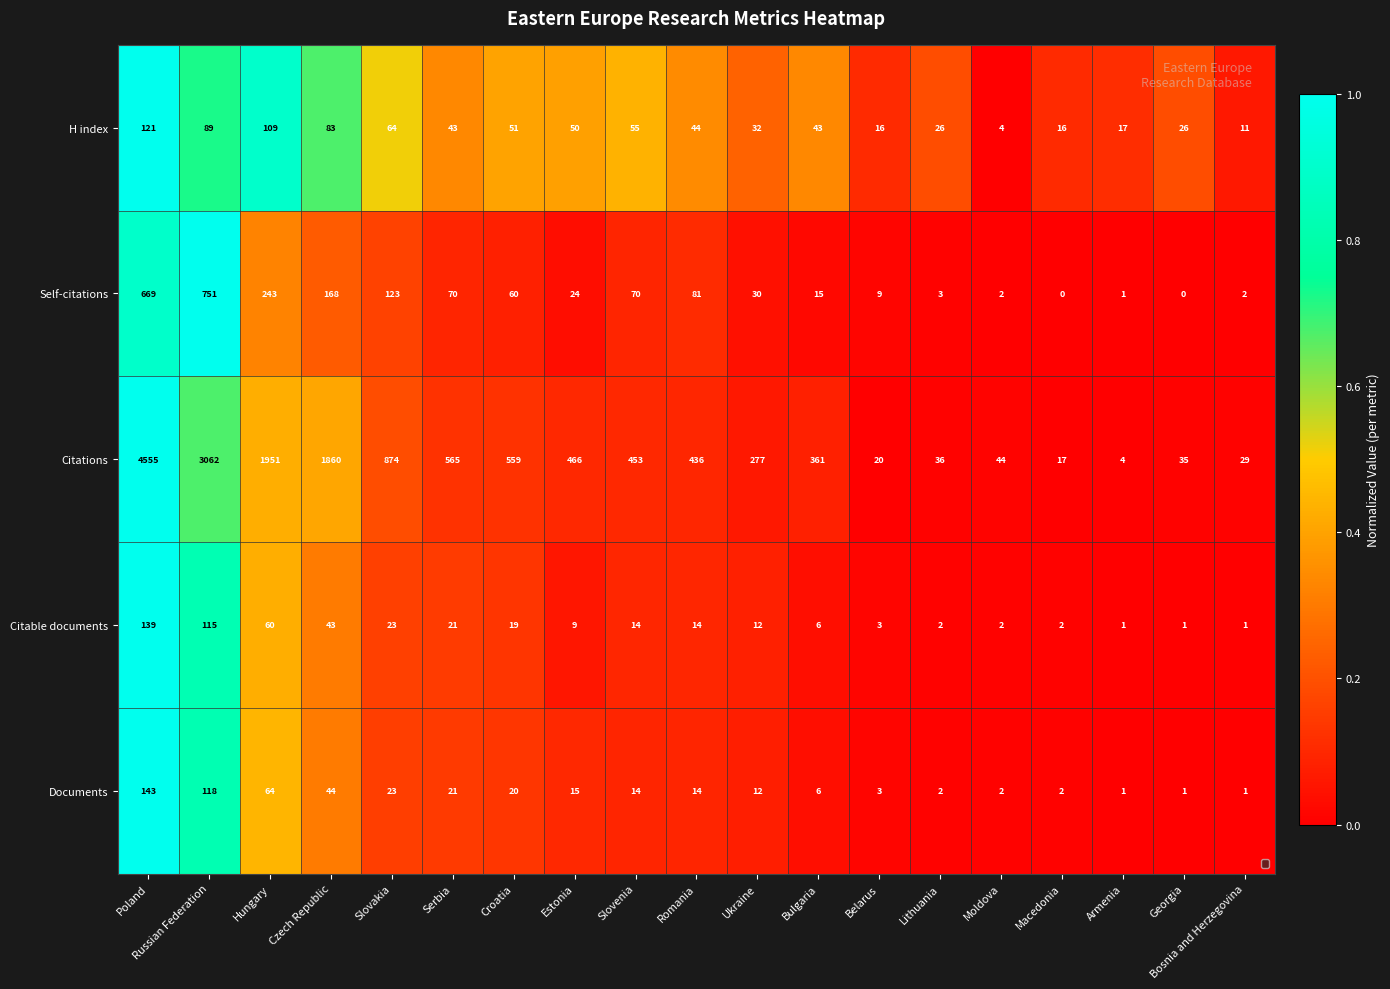

At which category is the sum across all series the highest?

Poland